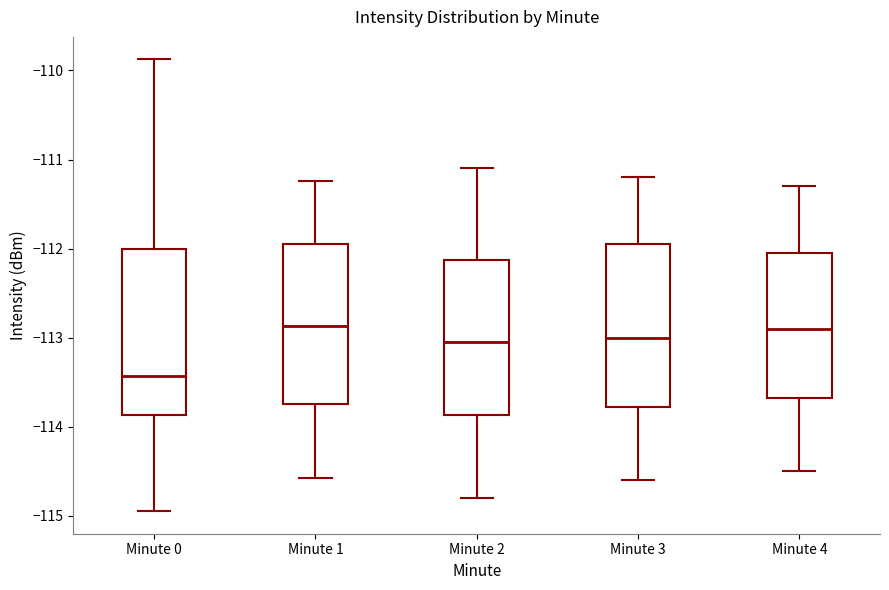

Which box has the lowest median line?

Minute 0